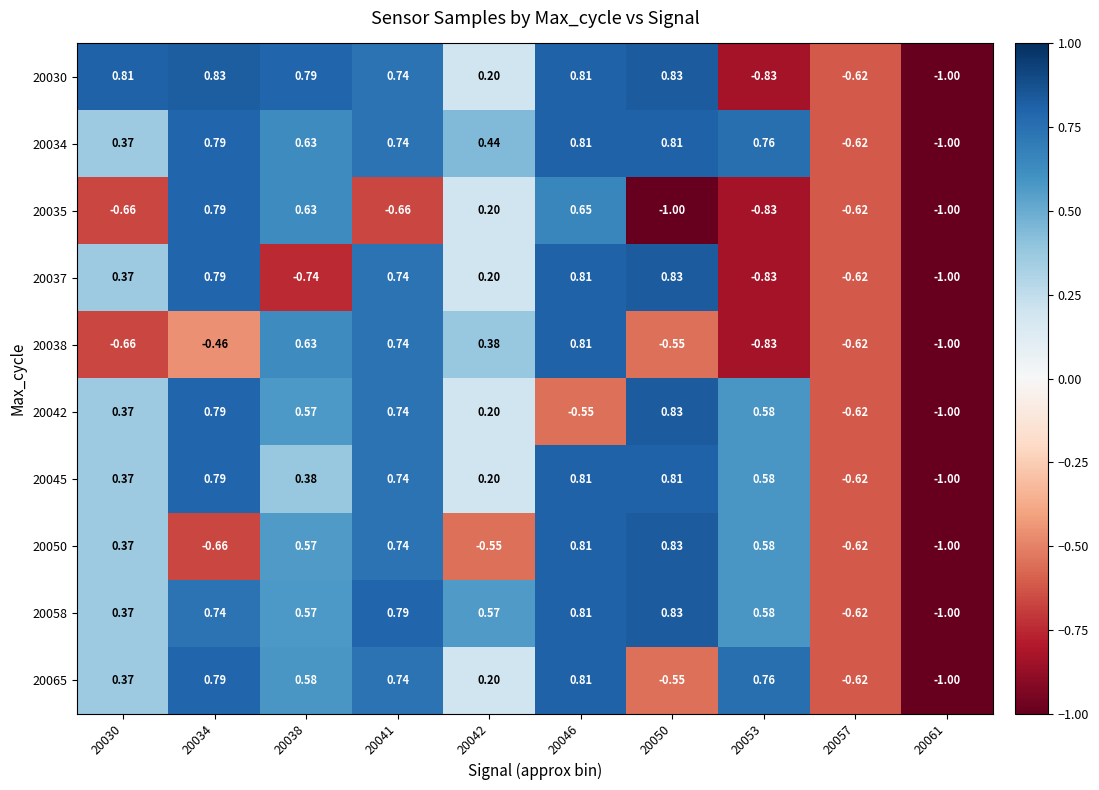

How many values in 20035 are below zero?

6